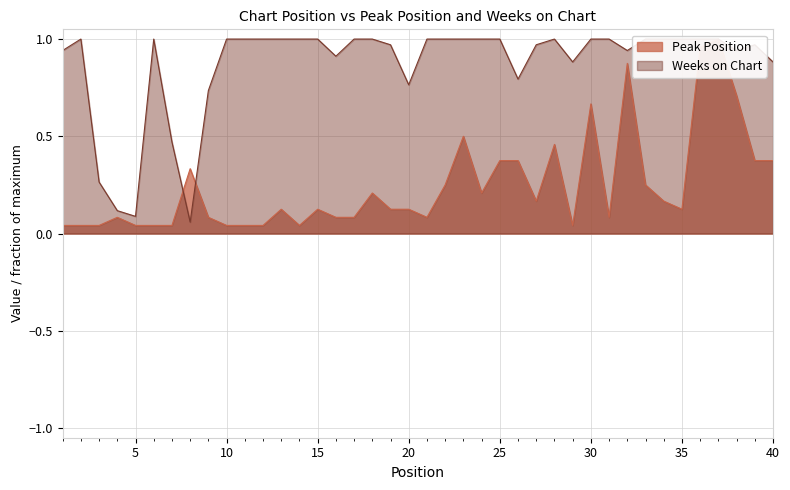

What is the total value across all series at 38?

1.6